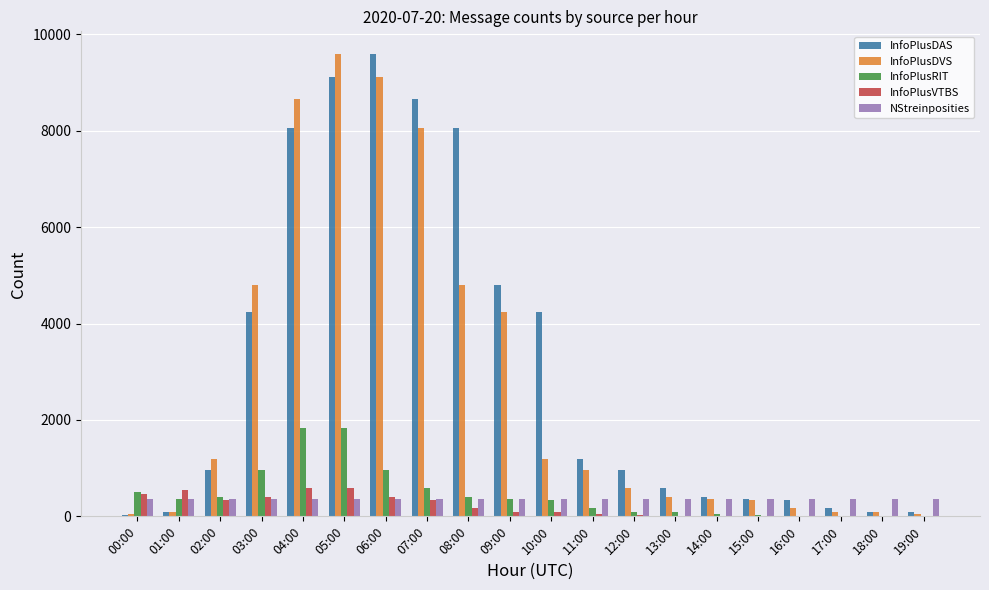

Is the value of InfoPlusDVS at 03:00 greater than the value of InfoPlusVTBS at 13:00?

Yes